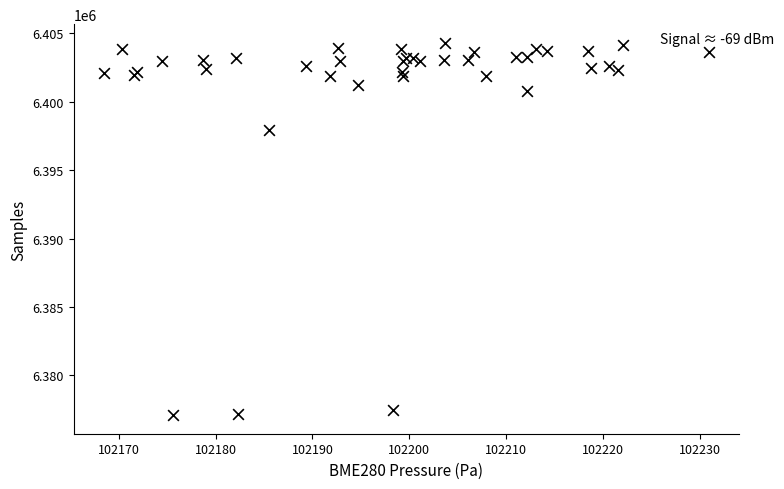

What Y value in the scatter plot is closest to 6390706?

6397935